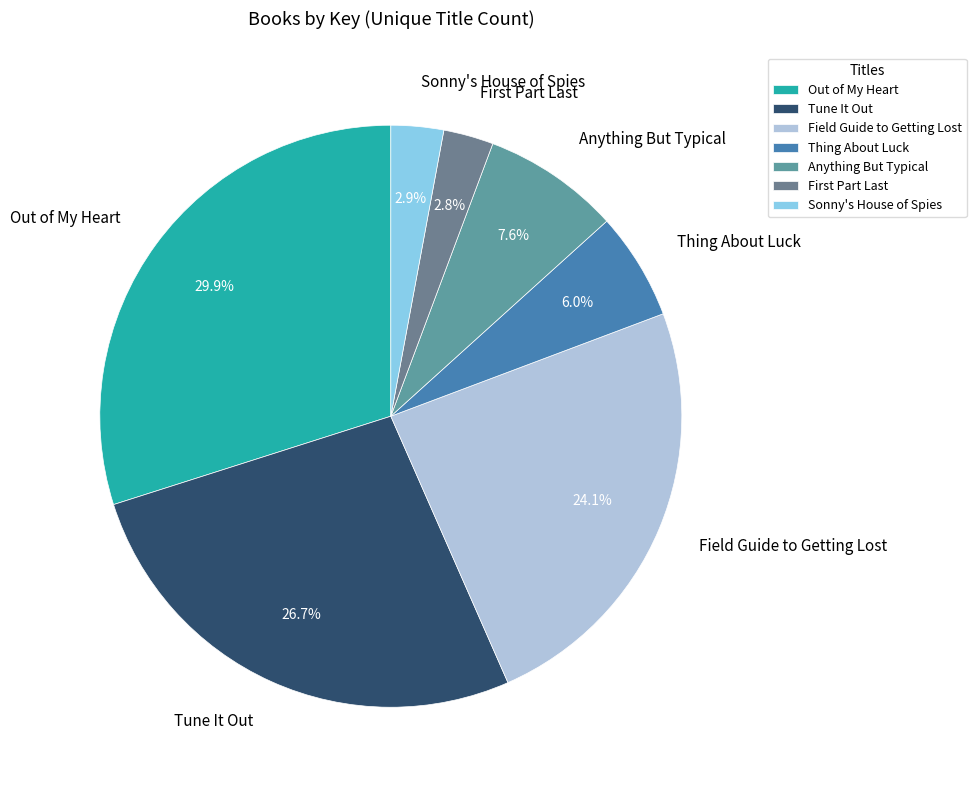

To the nearest percent, what is the combined percentage of Tune It Out and Sonny's House of Spies?

30%